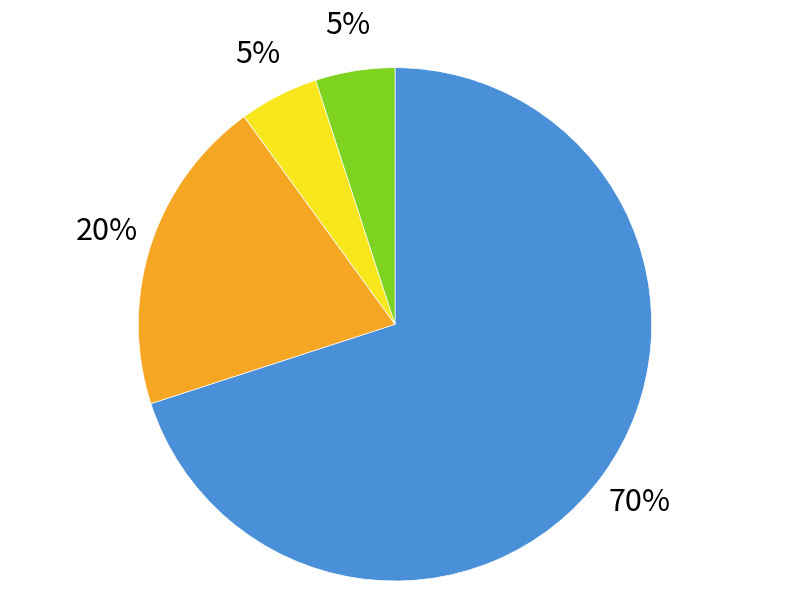

To the nearest percent, what is the average slice percentage?

25%